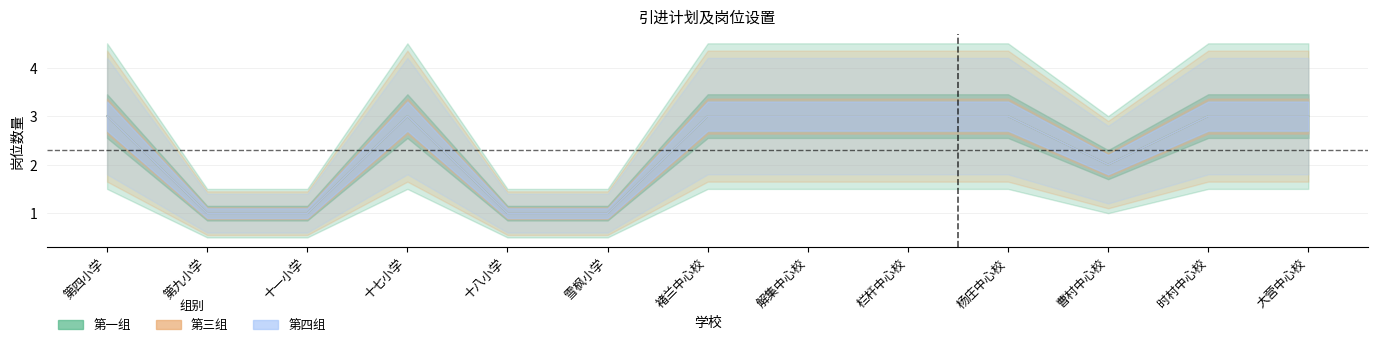

What position from the right is 解集中心校?

6